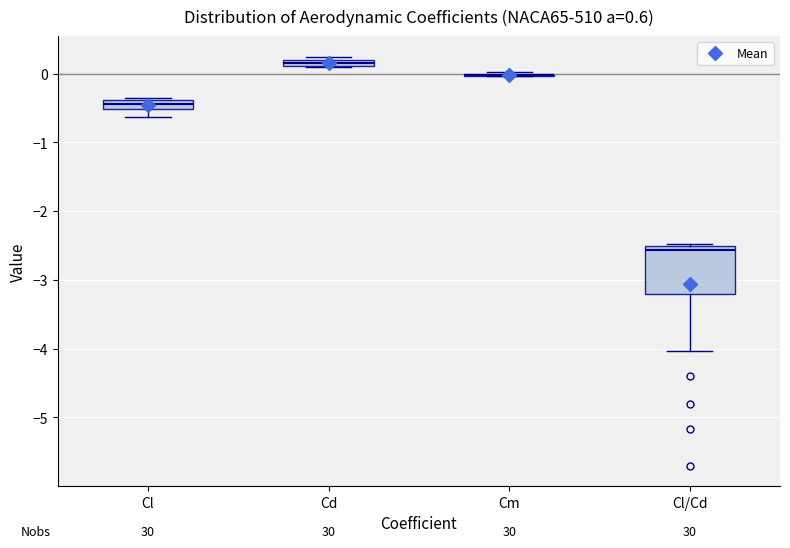

Which box is the tallest, from its lower edge to its upper edge?

Cl/Cd